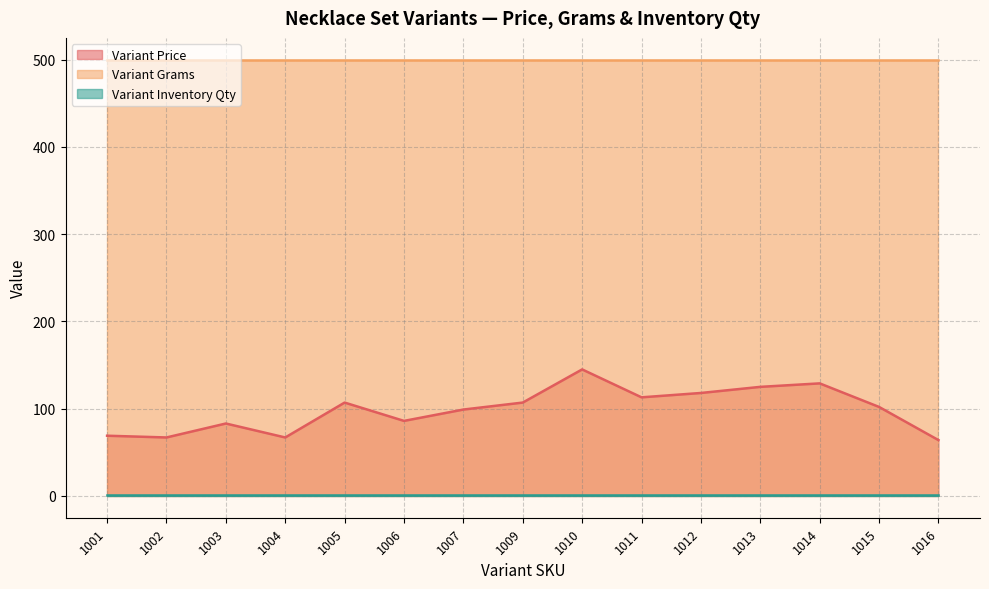

Reading left to right, list all the values displayed in this chart.

Variant Price: 1001=69	1002=67	1003=83	1004=67	1005=107	1006=86	1007=99	1009=107	1010=145	1011=113	1012=118	1013=125	1014=129	1015=102	1016=64
Variant Grams: 1001=500	1002=500	1003=500	1004=500	1005=500	1006=500	1007=500	1009=500	1010=500	1011=500	1012=500	1013=500	1014=500	1015=500	1016=500
Variant Inventory Qty: 1001=1	1002=1	1003=1	1004=1	1005=1	1006=1	1007=1	1009=1	1010=1	1011=1	1012=1	1013=1	1014=1	1015=1	1016=1